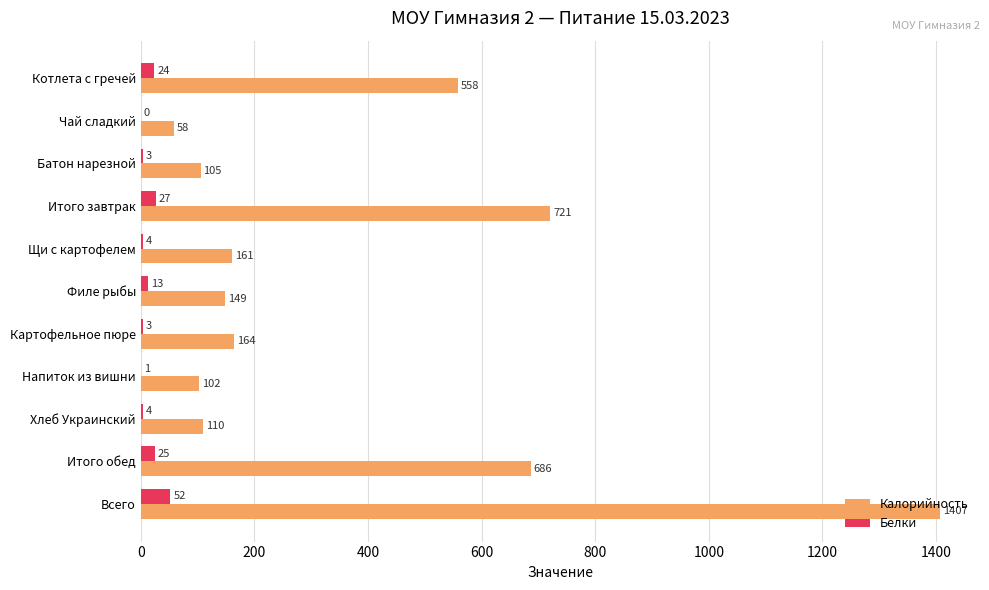

Is it true that Калорийность equals 149 at Филе рыбы?

True